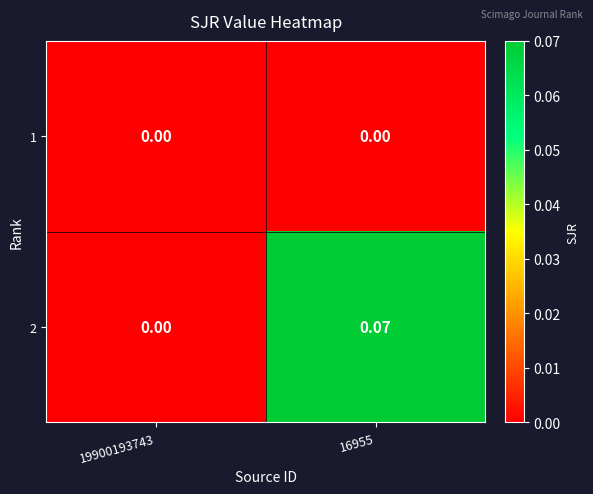

Is the value of 2 at 16955 greater than the value of 1 at 16955?

Yes